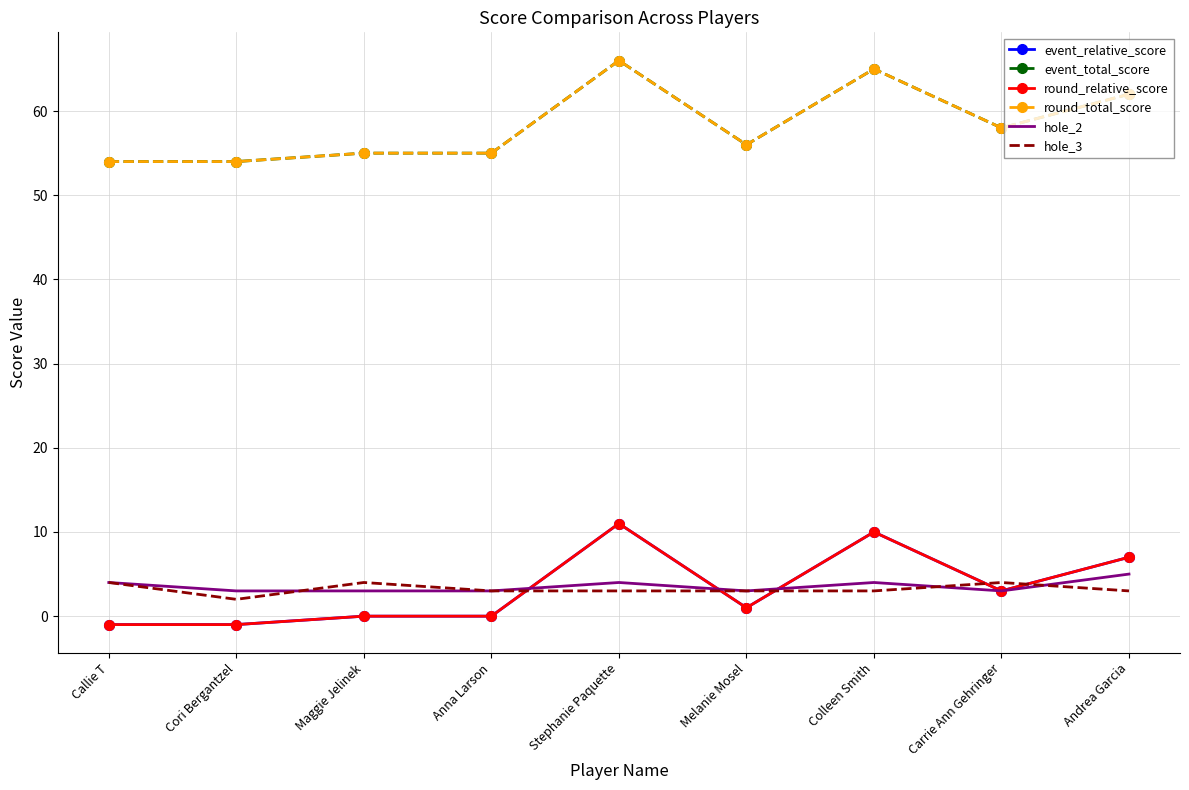

How many values in event_relative_score are above zero?

5